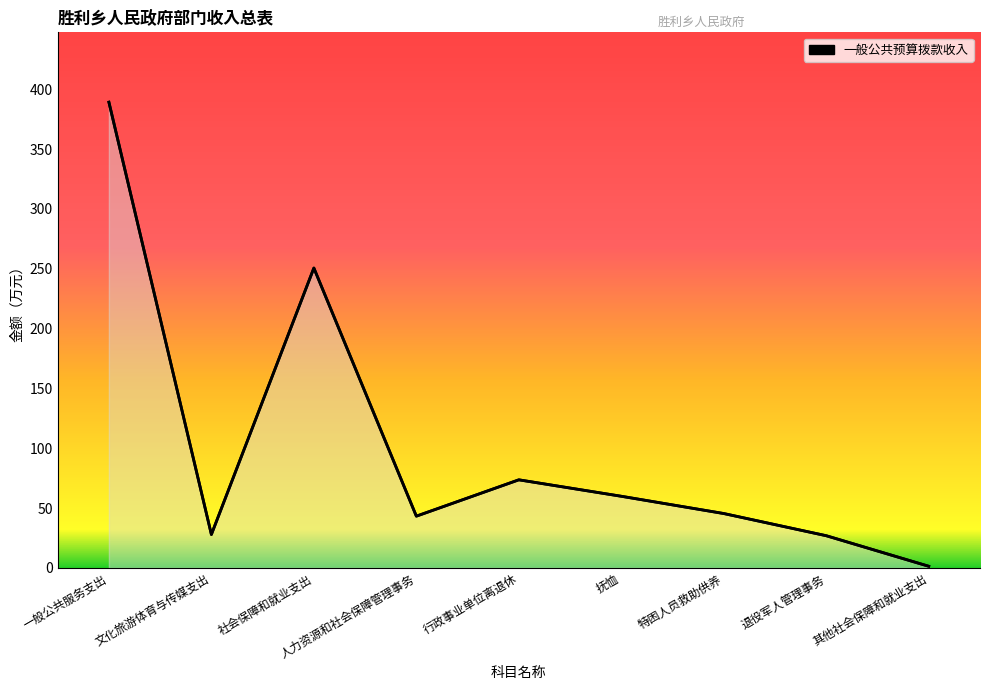

How many categories are shown in the chart?

9